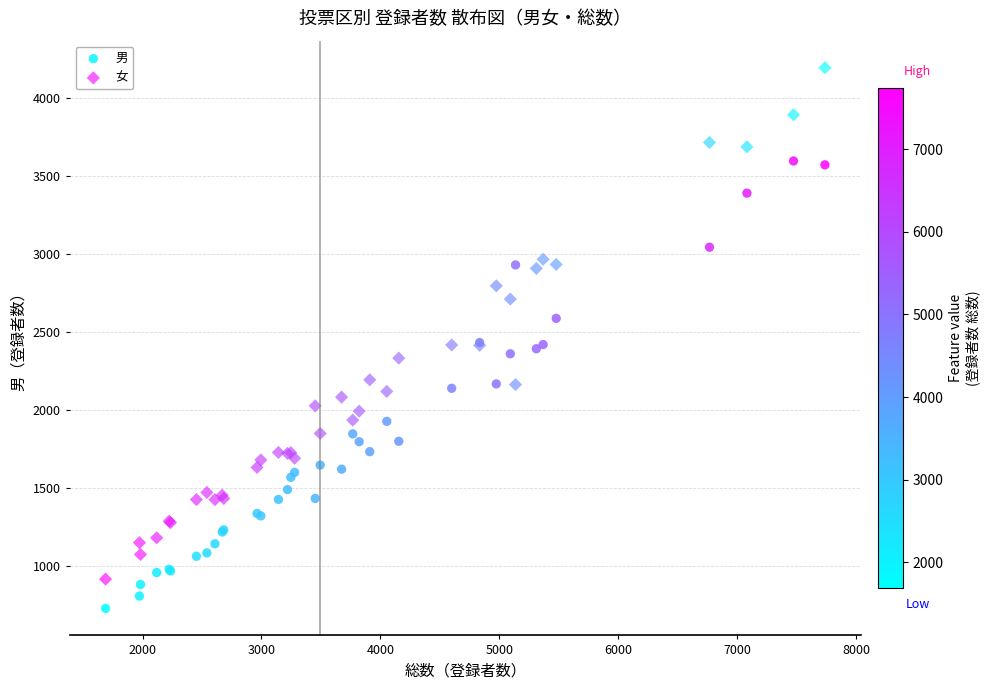

Which series has the largest Y range (max minus min)?

女